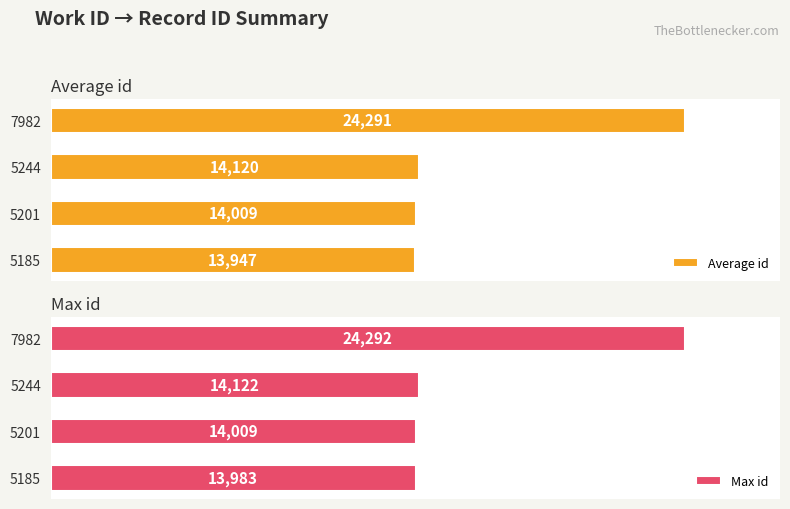

Does the chart contain any negative values?

No